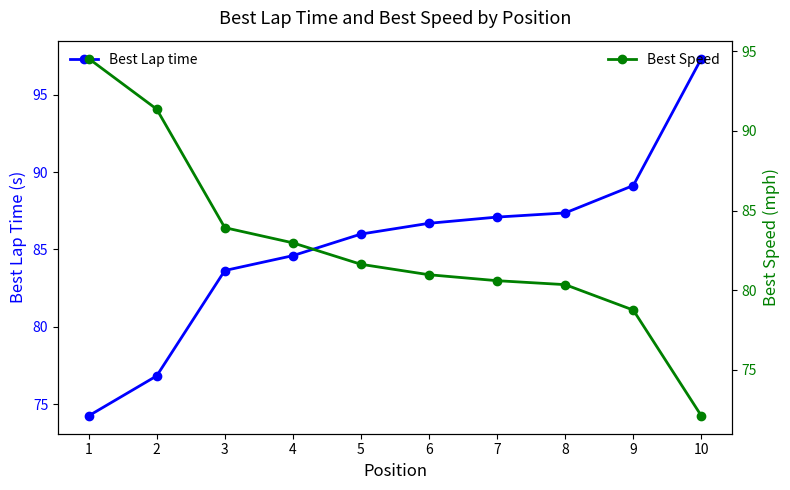

What value does the Best Lap time series have at 2?

76.8